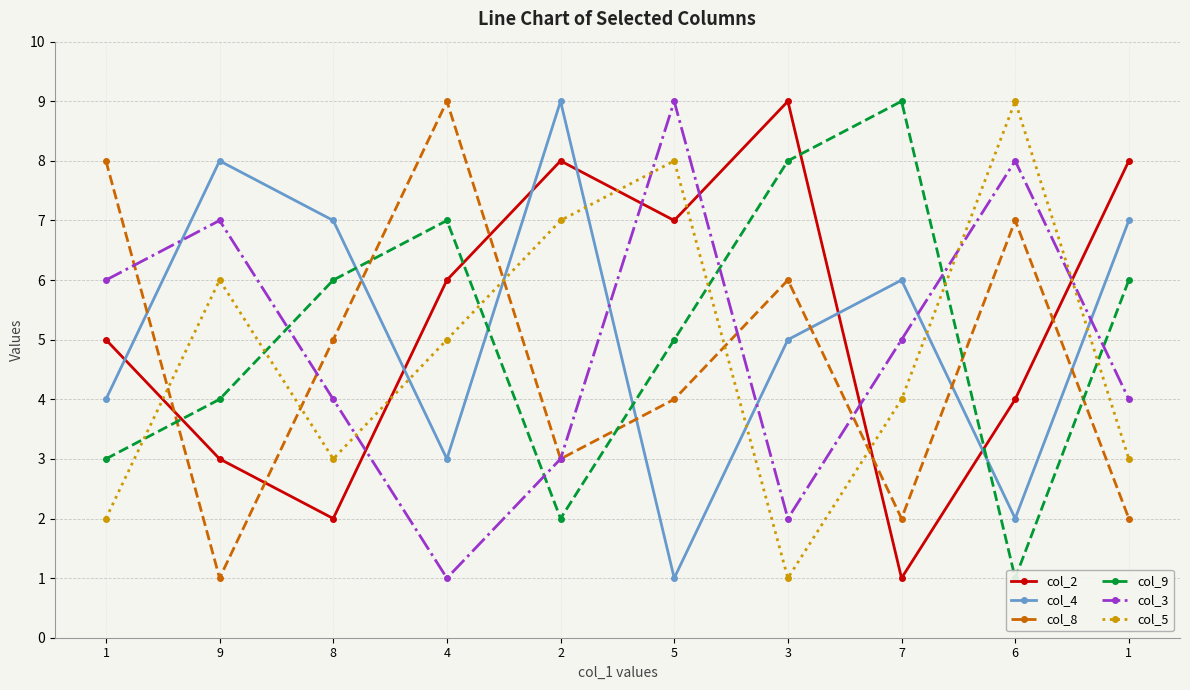

Reading left to right, list all the values displayed in this chart.

col_2: 1=5	9=3	8=2	4=6	2=8	5=7	3=9	7=1	6=4	1=8
col_4: 1=4	9=8	8=7	4=3	2=9	5=1	3=5	7=6	6=2	1=7
col_8: 1=8	9=1	8=5	4=9	2=3	5=4	3=6	7=2	6=7	1=2
col_9: 1=3	9=4	8=6	4=7	2=2	5=5	3=8	7=9	6=1	1=6
col_3: 1=6	9=7	8=4	4=1	2=3	5=9	3=2	7=5	6=8	1=4
col_5: 1=2	9=6	8=3	4=5	2=7	5=8	3=1	7=4	6=9	1=3